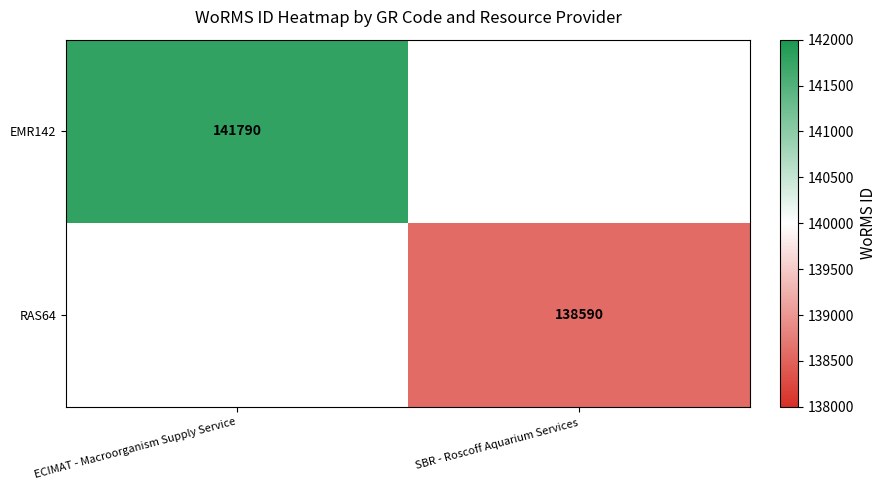

The EMR142 series shows 141790 at ECIMAT - Macroorganism Supply Service. True or false?

True